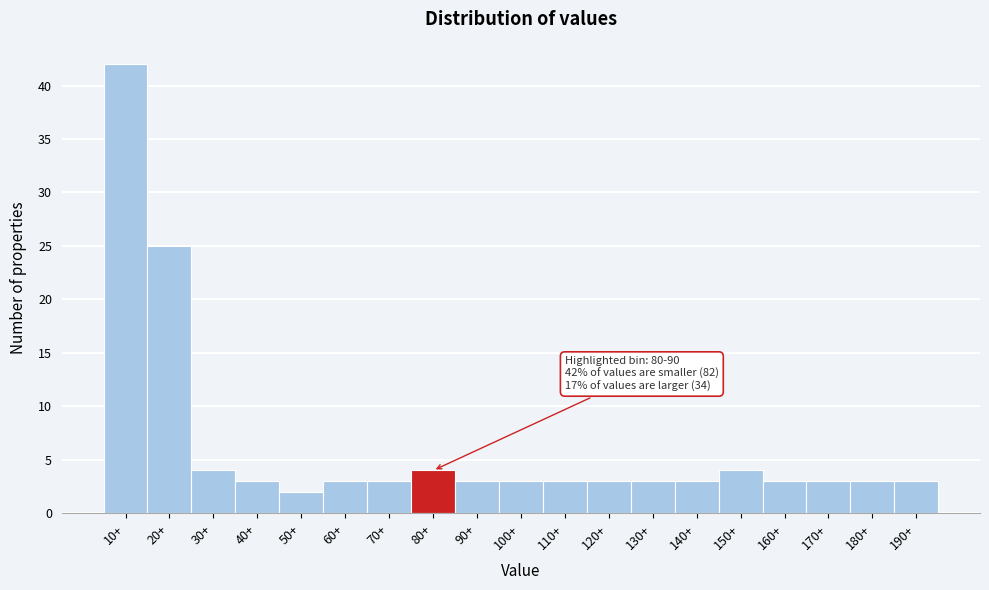

Reading right to left, list all the values displayed in this chart.

3	3	3	3	4	3	3	3	3	3	3	4	3	3	2	3	4	25	42